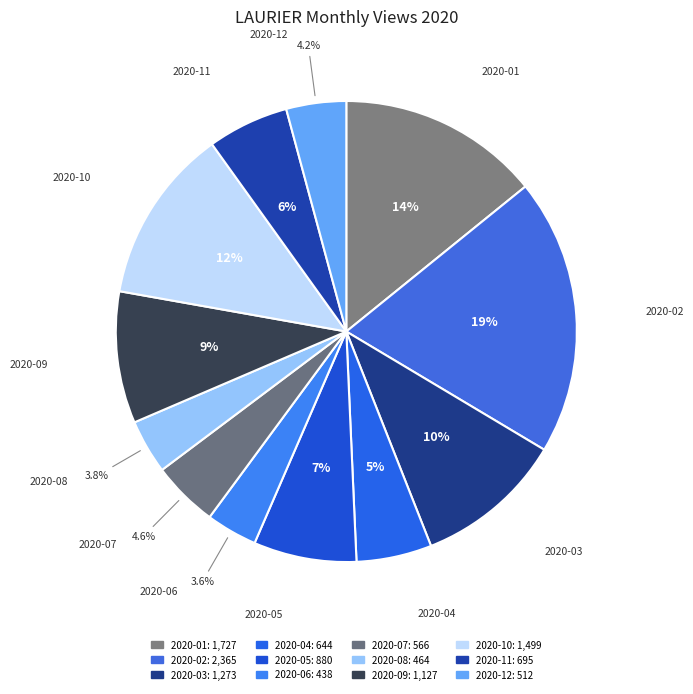

How many segments does this pie chart have?

12